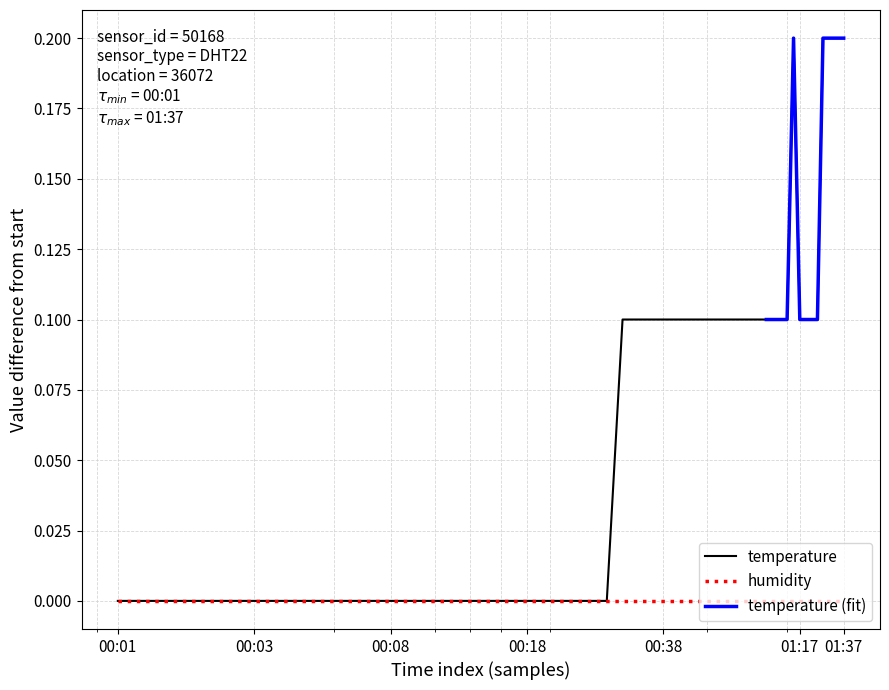

Is this an area chart (filled region under the line)?

No